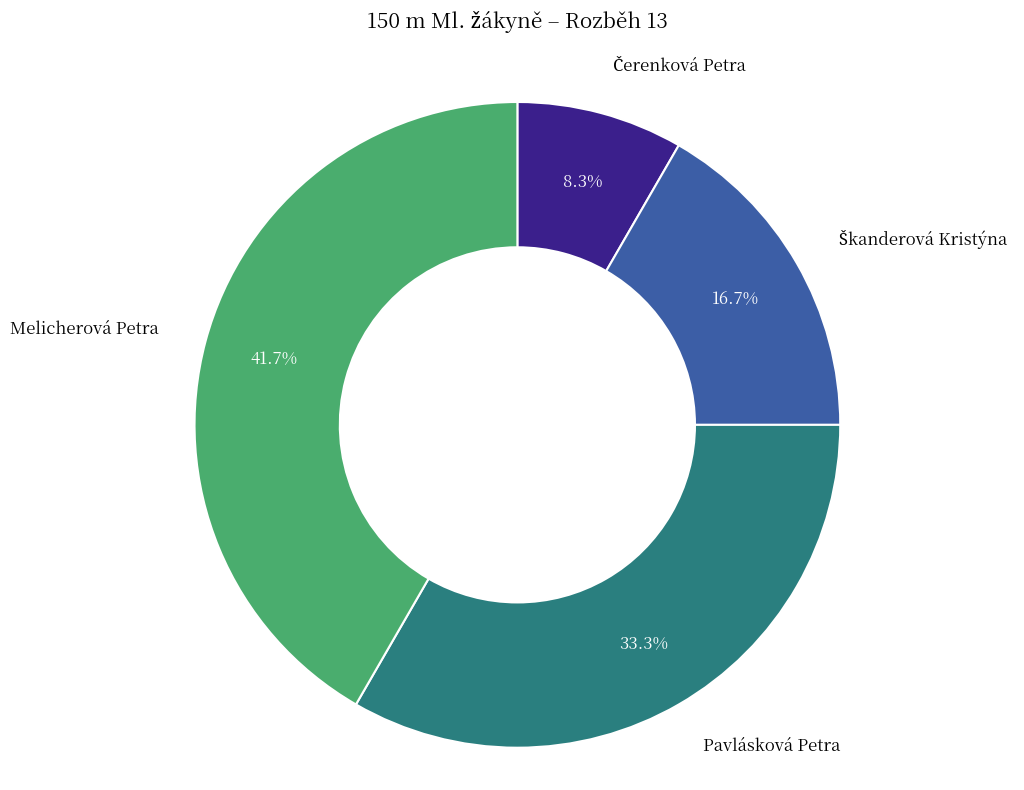

Which slice is the largest?

Melicherová Petra